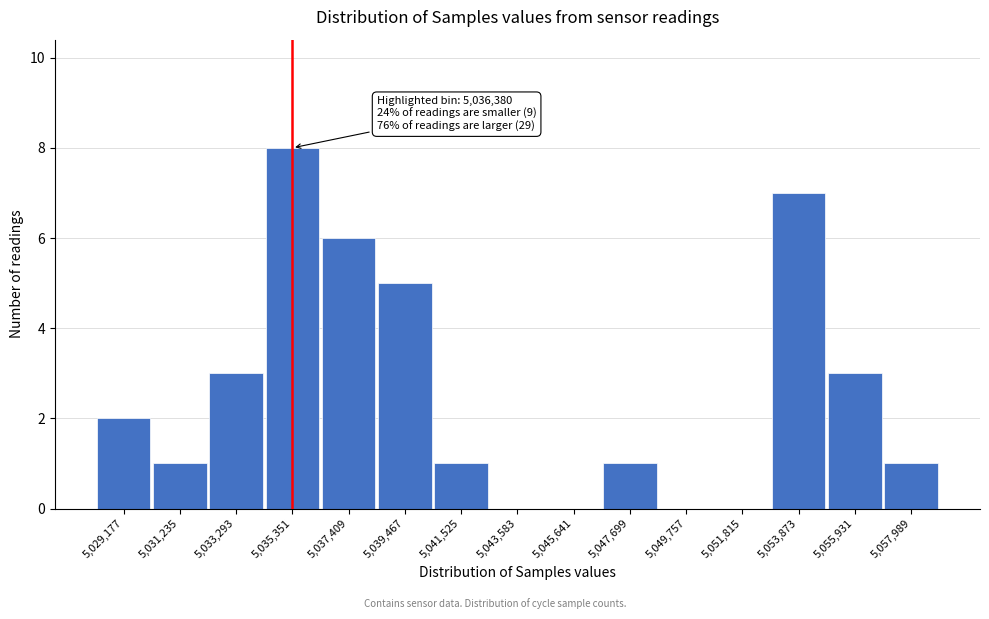

Reading left to right, transcribe all the data shown in this chart.

5,029,177=2	5,031,235=1	5,033,293=3	5,035,351=8	5,037,409=6	5,039,467=5	5,041,525=1	5,043,583=0	5,045,641=0	5,047,699=1	5,049,757=0	5,051,815=0	5,053,873=7	5,055,931=3	5,057,989=1